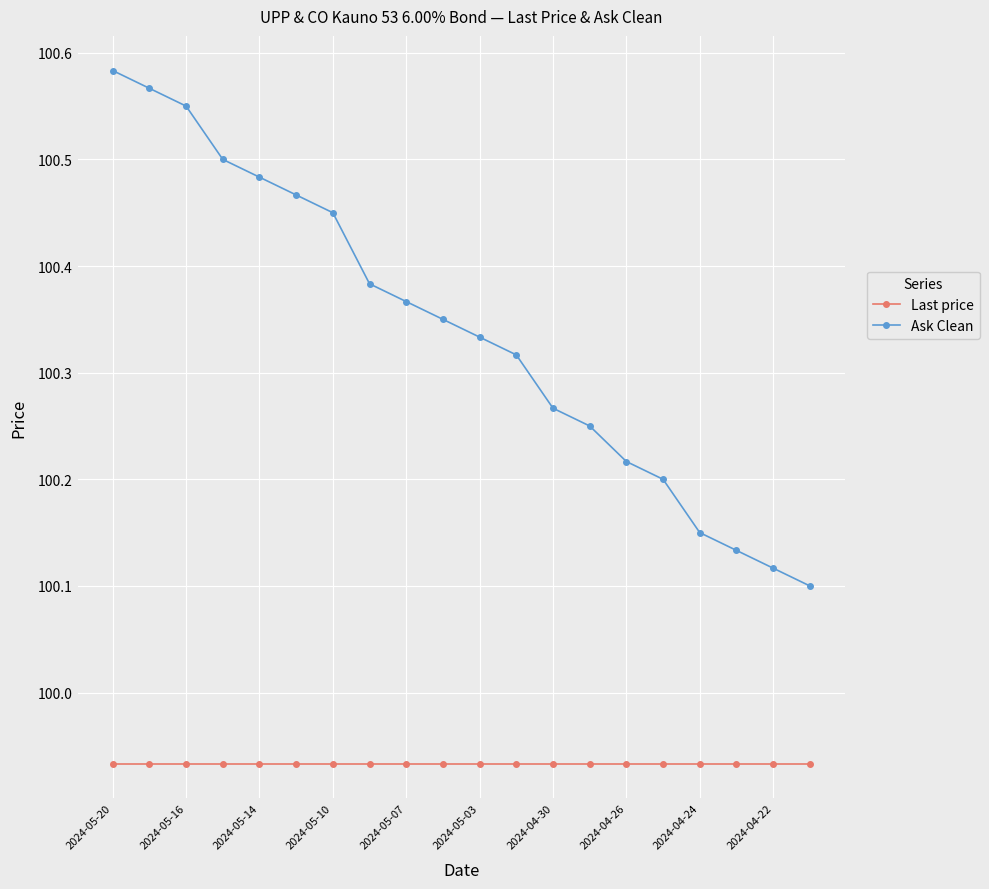

Which series has the widest spread of values?

Ask Clean